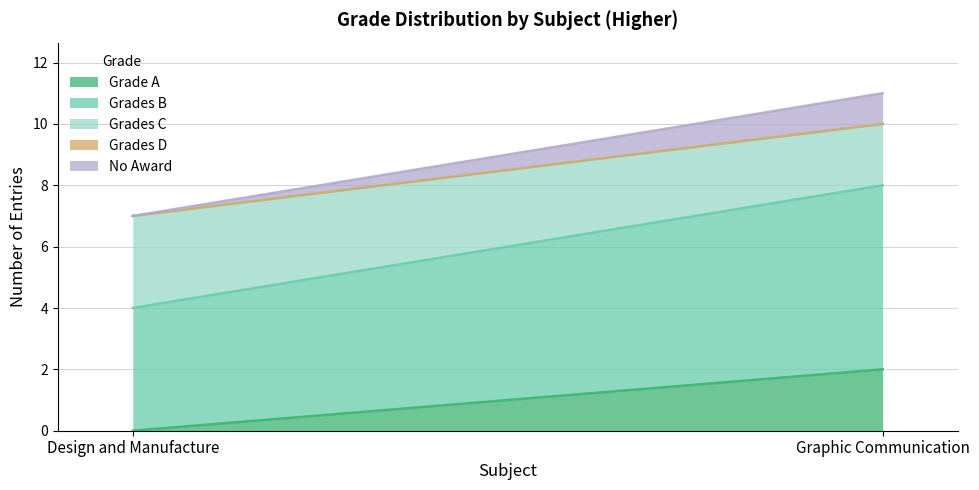

True or false: Grades B has a value of 4 at Design and Manufacture.

True